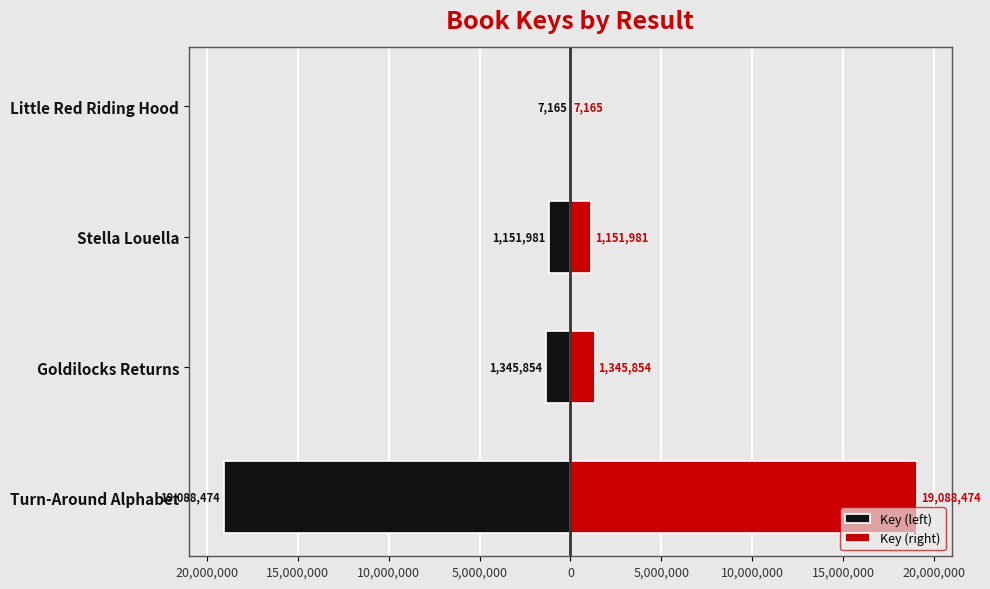

How many bars are there in total?

8